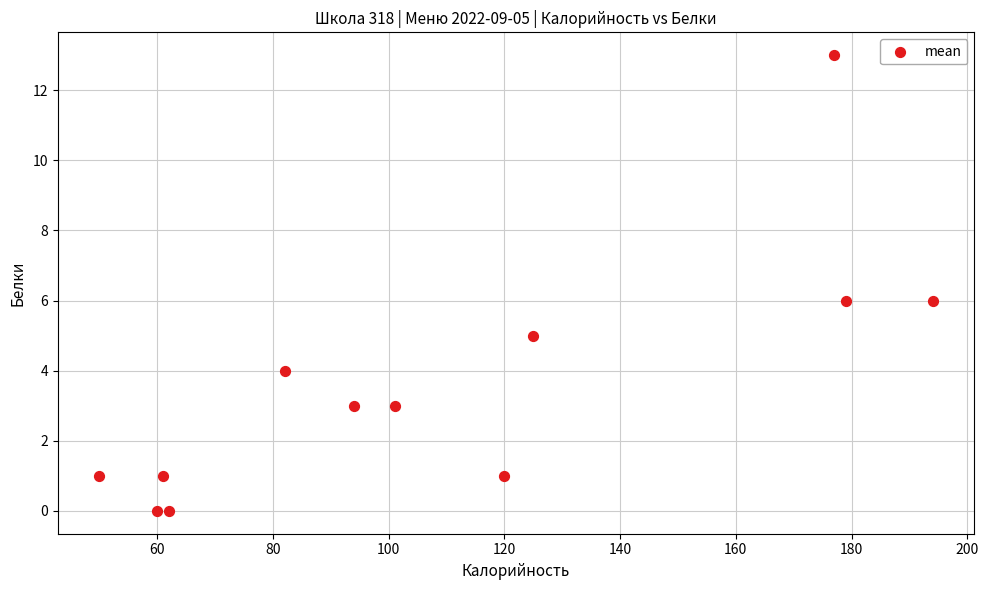

What is the range of Y values (max minus min)?

13